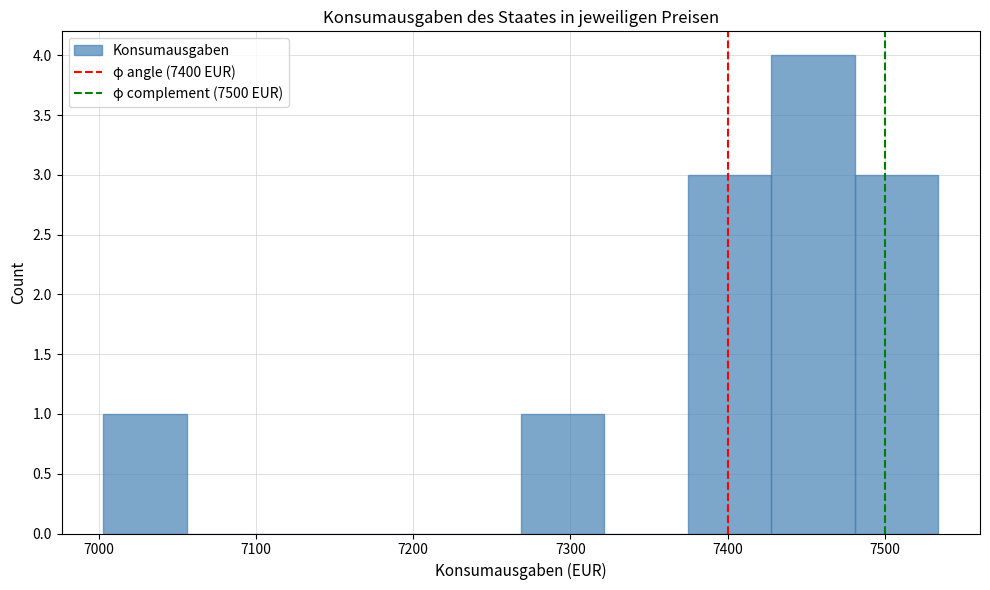

What is the height of the bar covering 7370 to 7430 on the x-axis? Neither the bar edges nor the heights are printed on the chart, so give them approximately, as read against the axes.

3